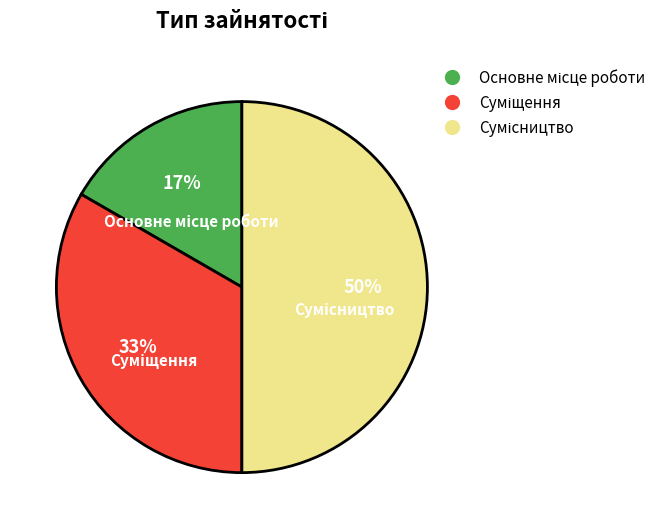

To the nearest percent, what is the difference between the largest and smallest slice percentages?

33%